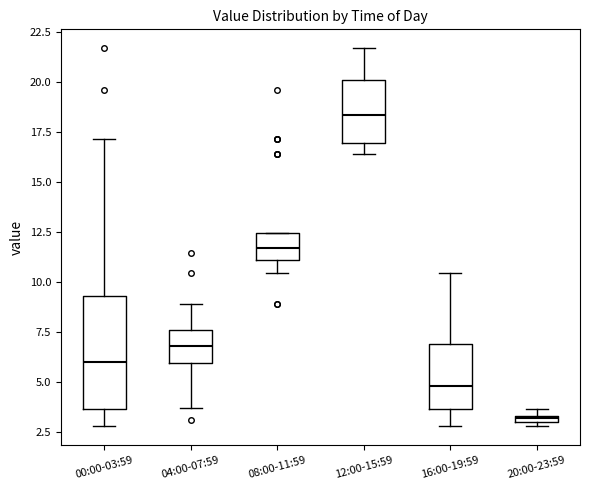

Which box's median line is the lowest?

20:00-23:59